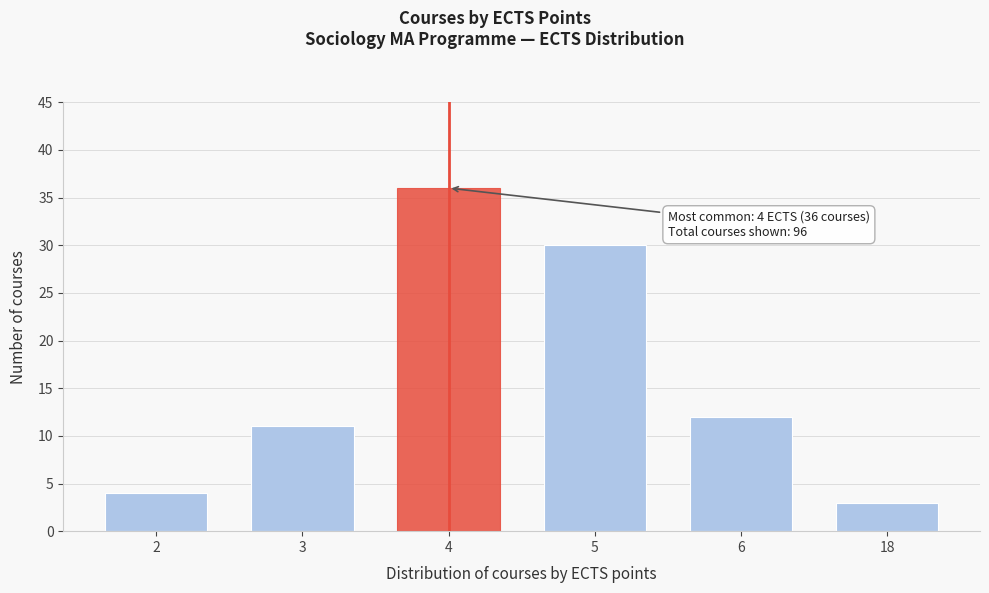

Reading right to left, what are all the values shown in this chart?

18=3	6=12	5=30	4=36	3=11	2=4